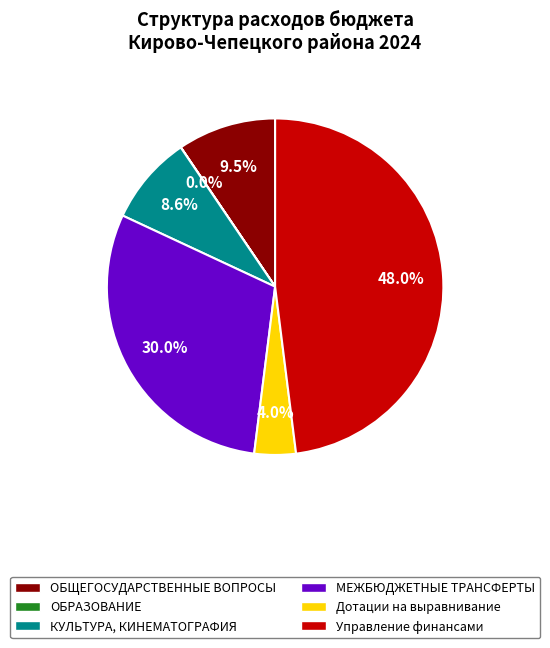

Is there a majority slice in this chart?

No